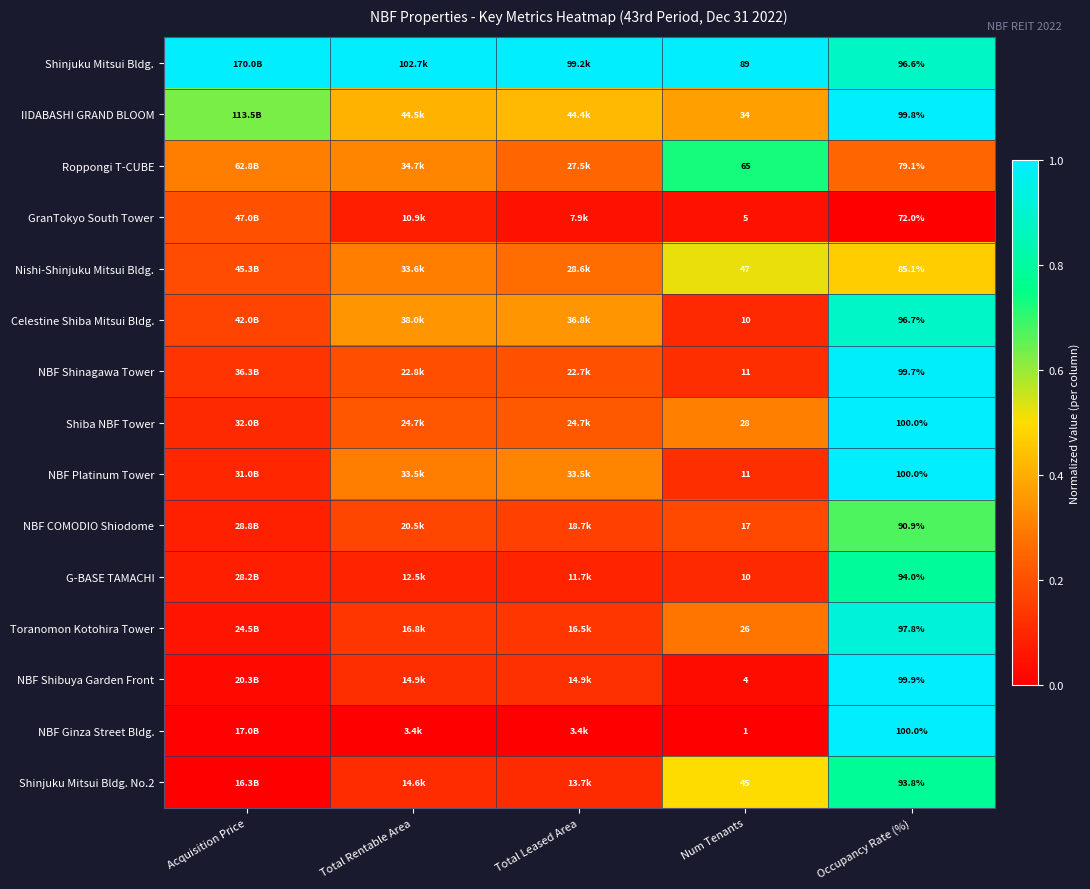

How many categories are shown in the chart?

5